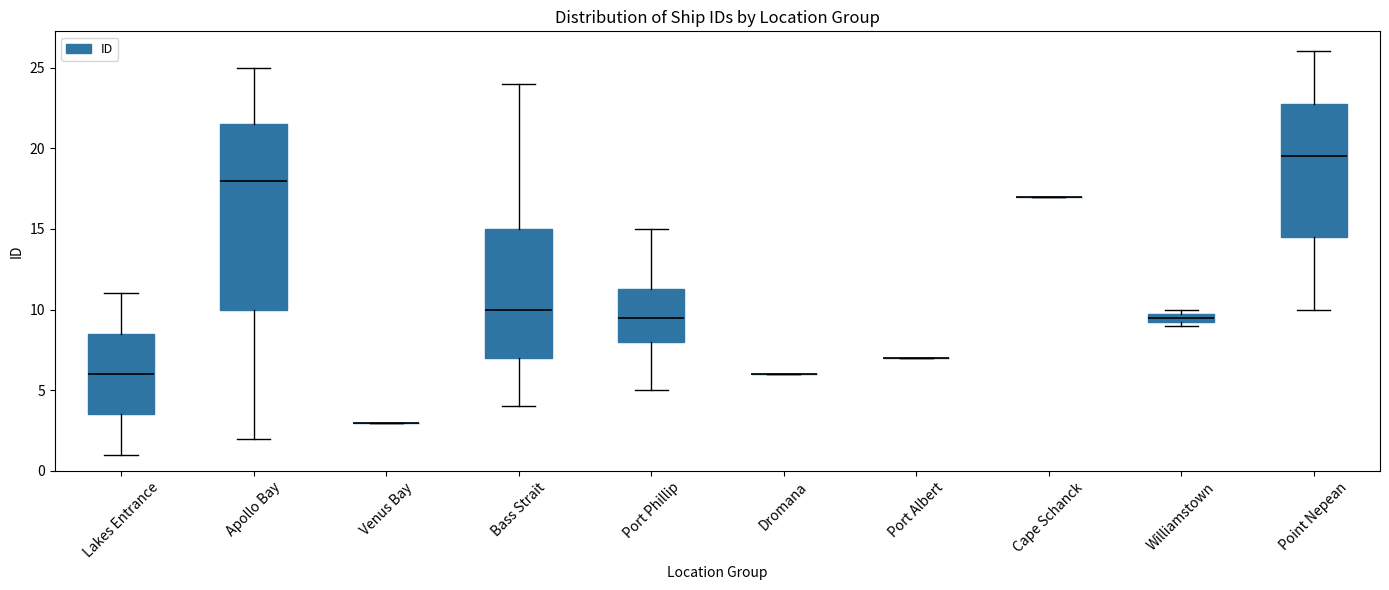

Comparing the boxes themselves (not the whiskers), which one is the tallest?

Apollo Bay